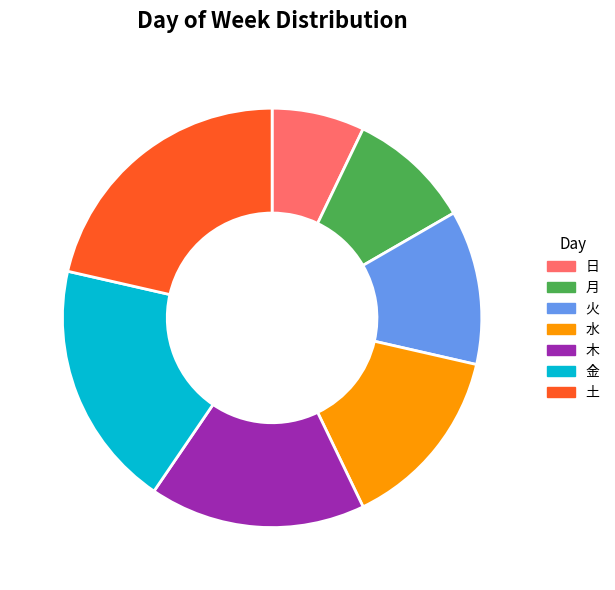

Between 月 and 土, which is larger?

土